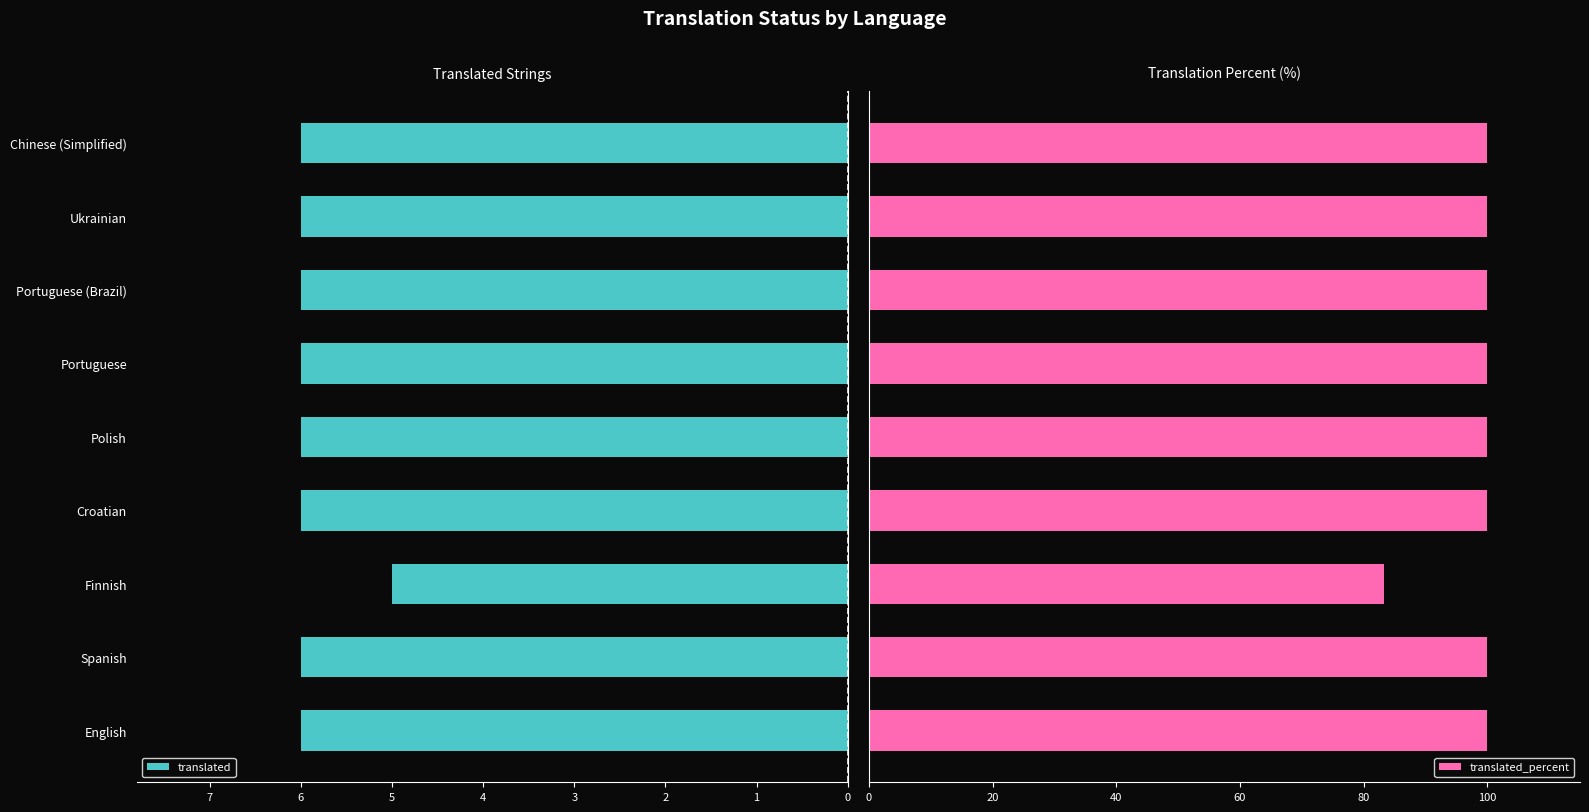

Reading right to left, what are all the values shown in this chart?

translated: 6.0	6.0	6.0	6.0	6.0	6.0	5.0	6.0	6.0
translated_percent: 100.0	100.0	100.0	100.0	100.0	100.0	83.3	100.0	100.0